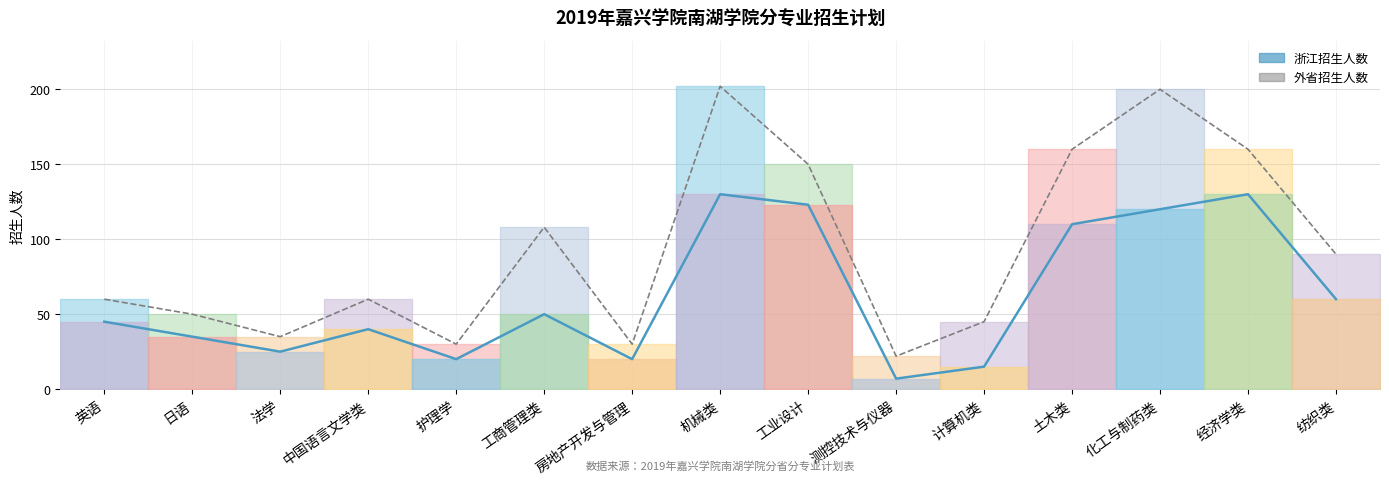

Reading right to left, list all the values displayed in this chart.

浙江_line: 60	130	120	110	15	7	123	130	20	50	20	40	25	35	45
合计_line: 90	160	200	160	45	22	150	202	30	108	30	60	35	50	60